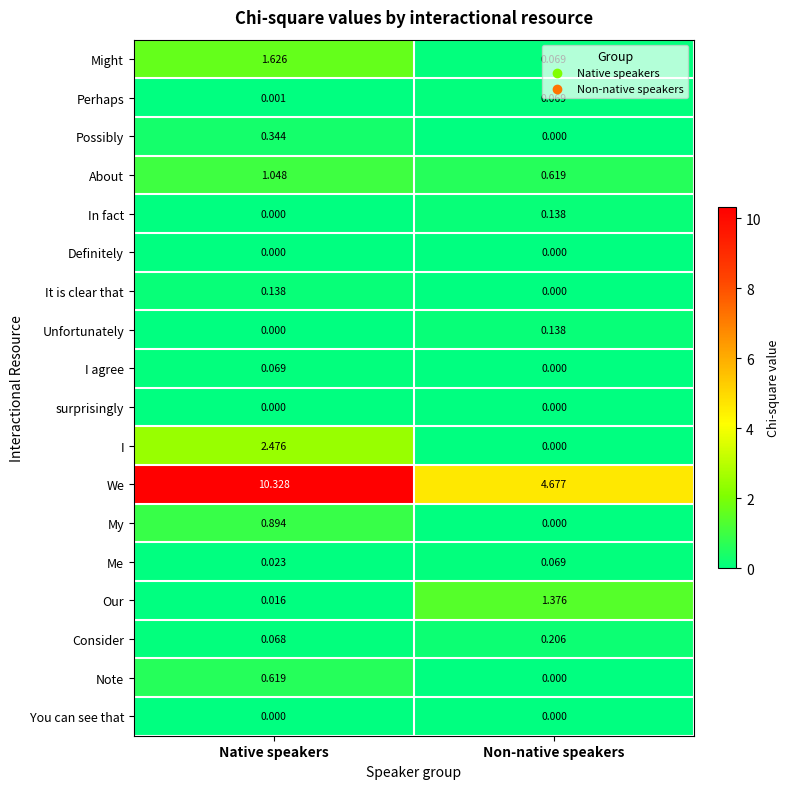

Is the value of Unfortunately at Non-native speakers greater than the value of My at Native speakers?

No